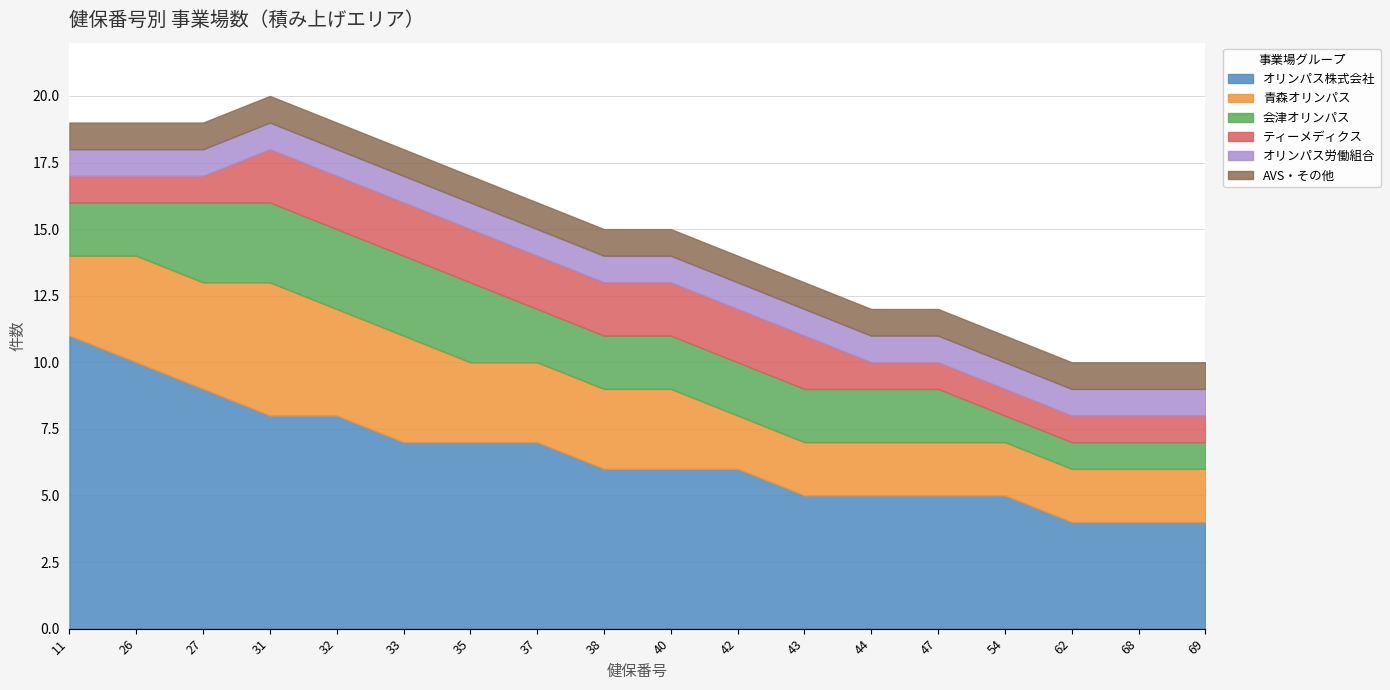

Reading left to right, extract all data points from this chart.

オリンパス株式会社: 11=11	26=10	27=9	31=8	32=8	33=7	35=7	37=7	38=6	40=6	42=6	43=5	44=5	47=5	54=5	62=4	68=4	69=4
青森オリンパス: 11=3	26=4	27=4	31=5	32=4	33=4	35=3	37=3	38=3	40=3	42=2	43=2	44=2	47=2	54=2	62=2	68=2	69=2
会津オリンパス: 11=2	26=2	27=3	31=3	32=3	33=3	35=3	37=2	38=2	40=2	42=2	43=2	44=2	47=2	54=1	62=1	68=1	69=1
ティーメディクス: 11=1	26=1	27=1	31=2	32=2	33=2	35=2	37=2	38=2	40=2	42=2	43=2	44=1	47=1	54=1	62=1	68=1	69=1
オリンパス労働組合: 11=1	26=1	27=1	31=1	32=1	33=1	35=1	37=1	38=1	40=1	42=1	43=1	44=1	47=1	54=1	62=1	68=1	69=1
AVS・その他: 11=1	26=1	27=1	31=1	32=1	33=1	35=1	37=1	38=1	40=1	42=1	43=1	44=1	47=1	54=1	62=1	68=1	69=1